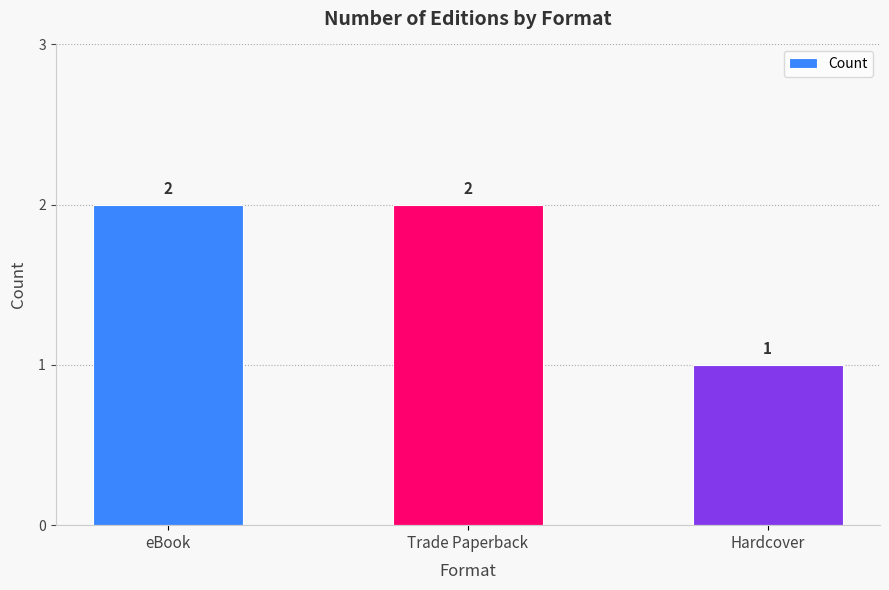

Count the values in the range 1 to 2.

3